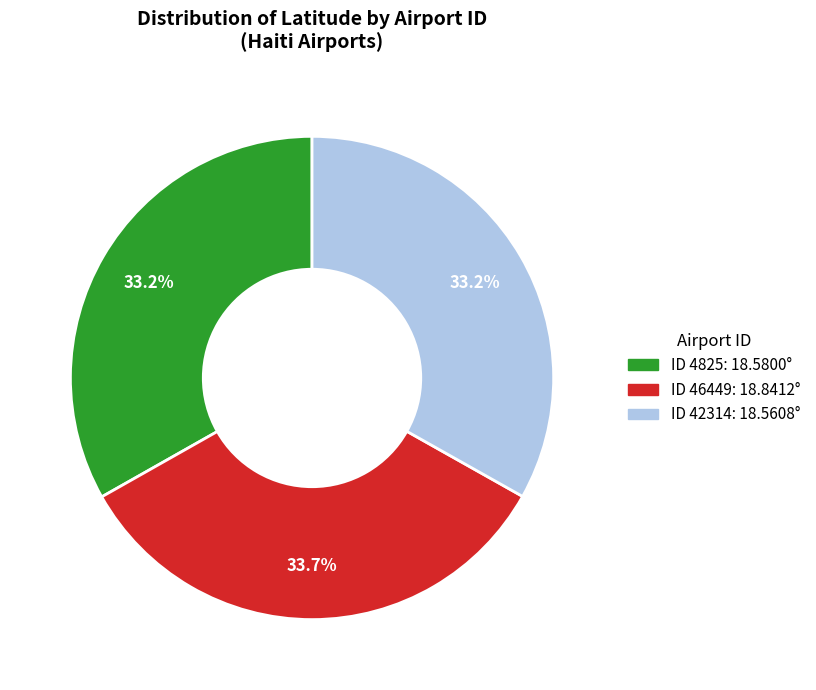

Count the number of slices in the pie.

3